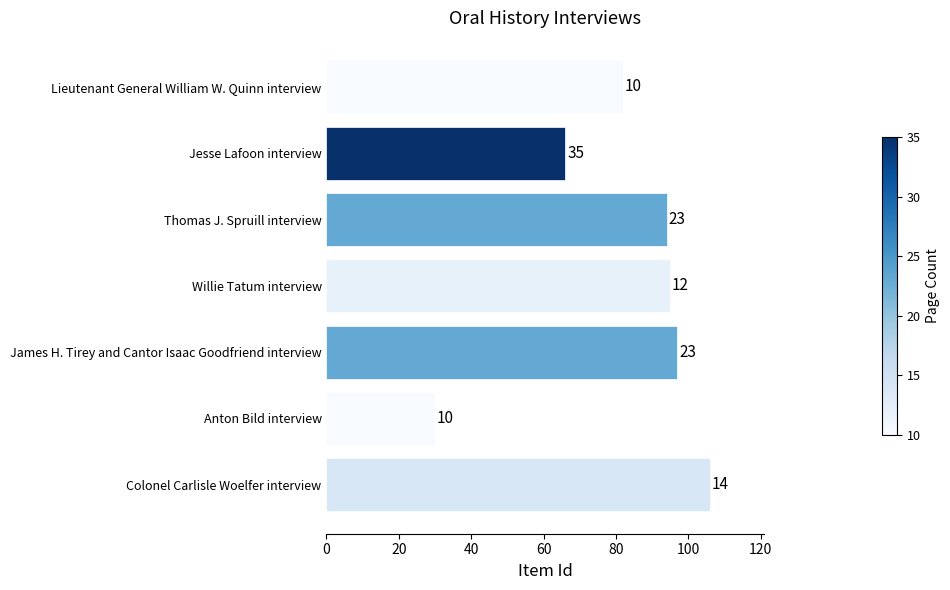

How many bars are there in total?

7